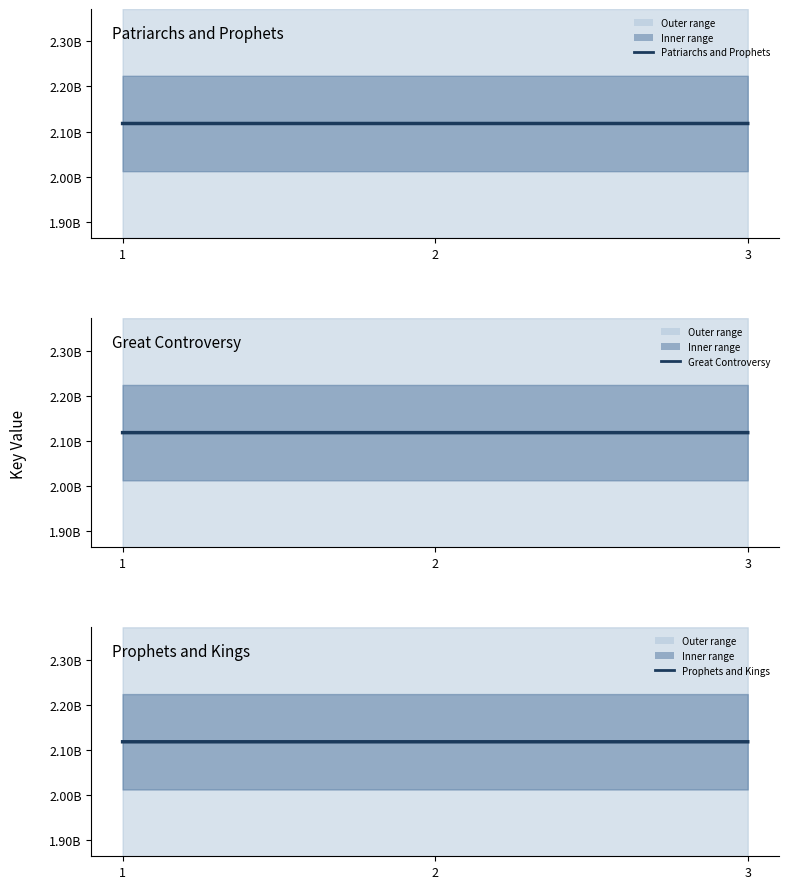

What are all the series names shown in the legend?

Patriarchs and Prophets, Great Controversy, Prophets and Kings